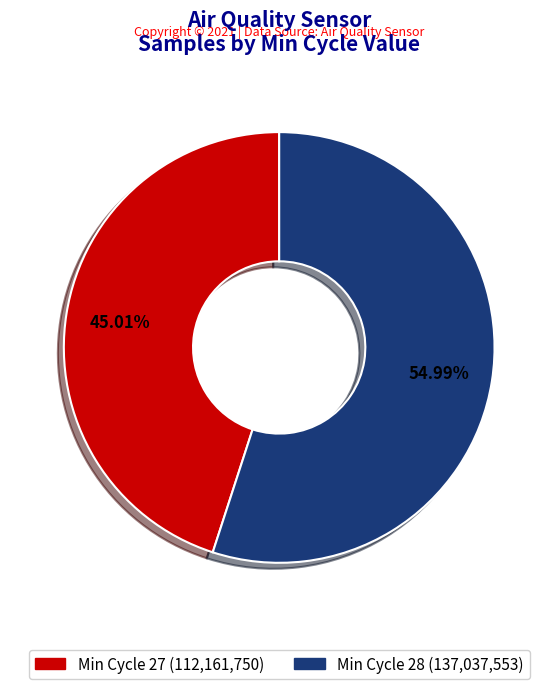

Count the number of slices in the pie.

2